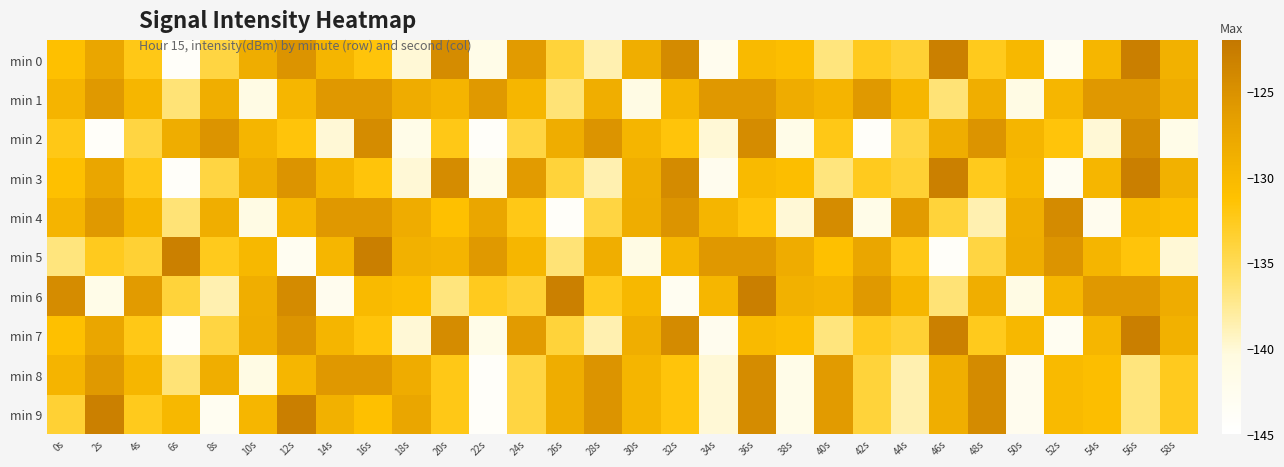

How many categories are shown in the chart?

30